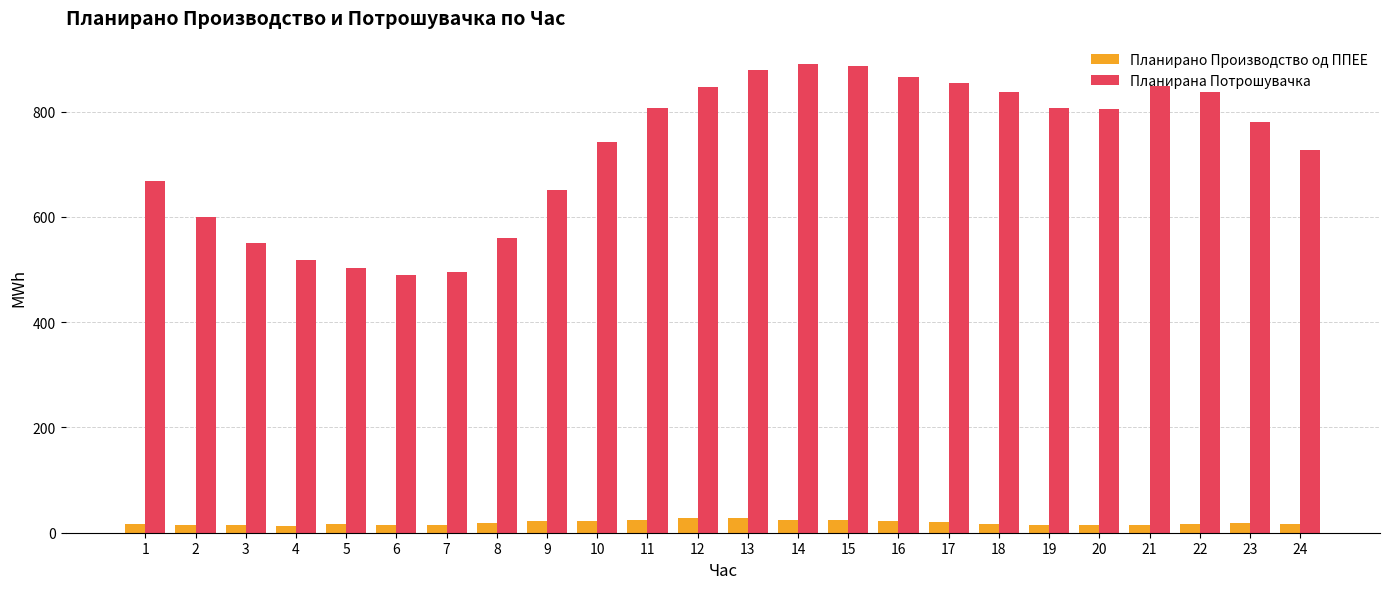

What is the difference between the Планирана Потрошувачка values at 16 and 9?

215.4